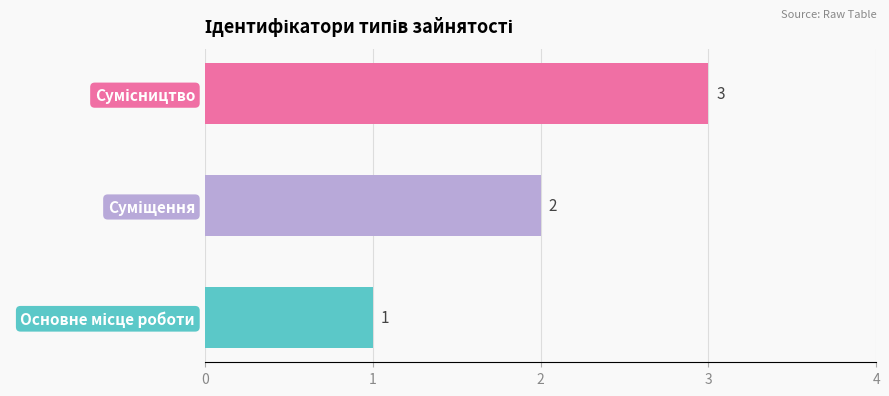

Count the values in the range 1 to 3.

3